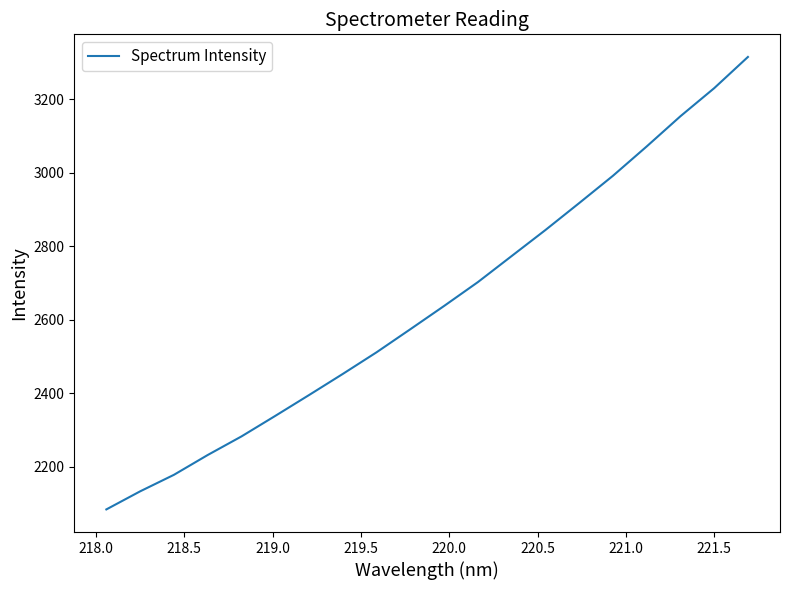

What is the minimum value shown in the chart?

2083.4